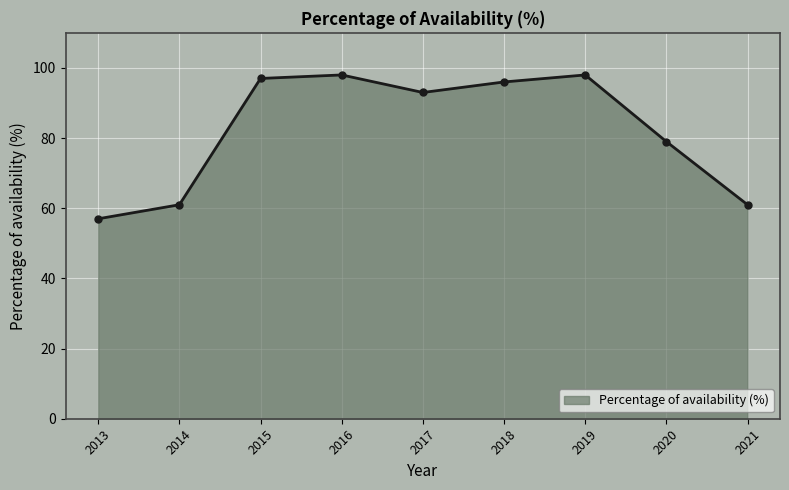

What is the difference between the maximum and second lowest values?

37